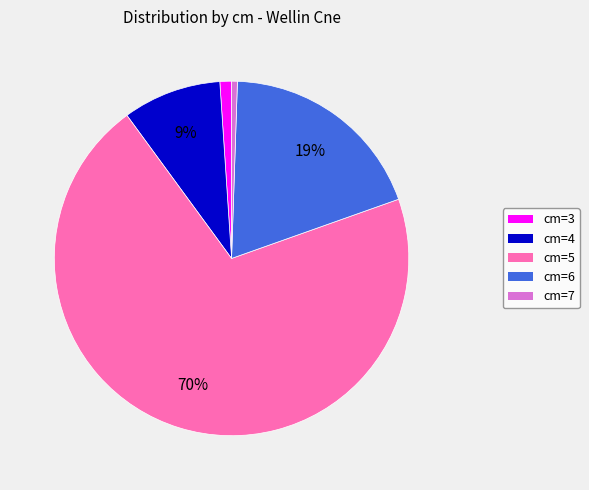

How many segments does this pie chart have?

5